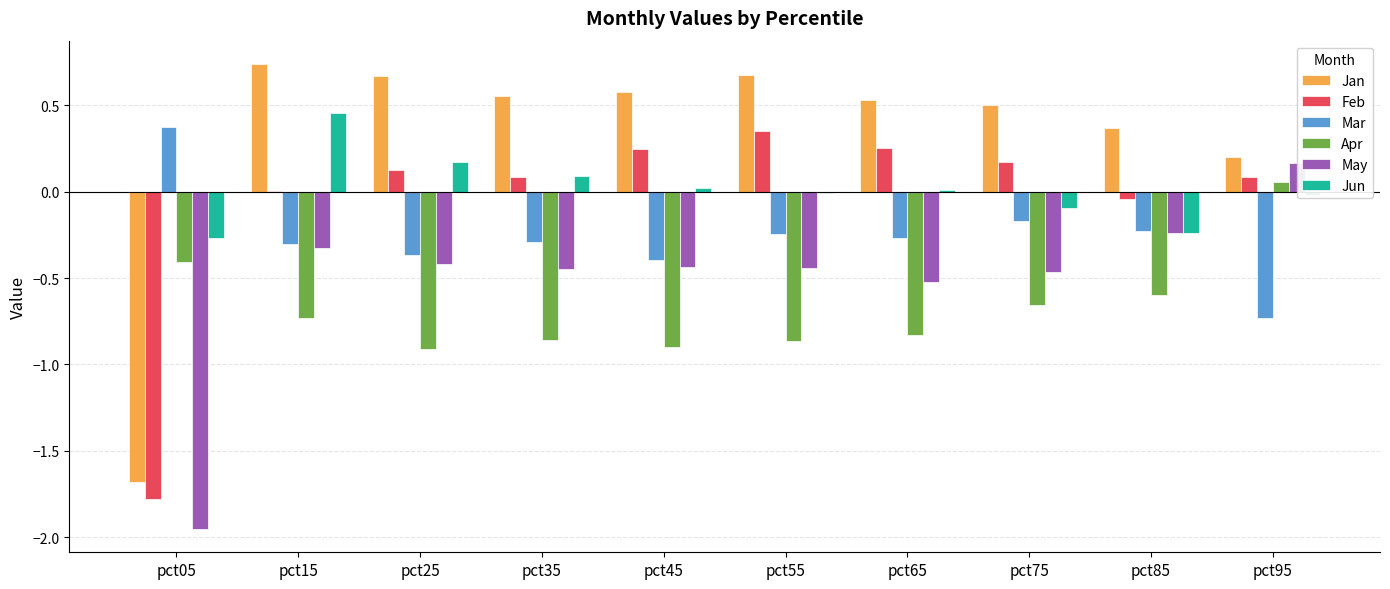

What is the sum of all May values?

-5.1